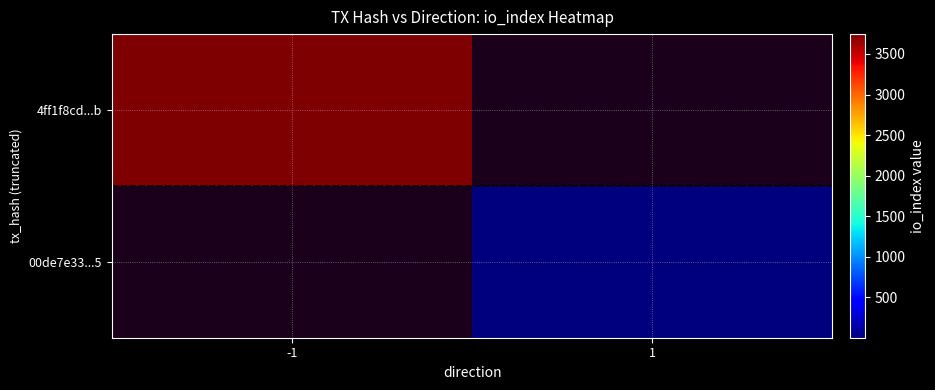

Count the number of categories in the chart.

2